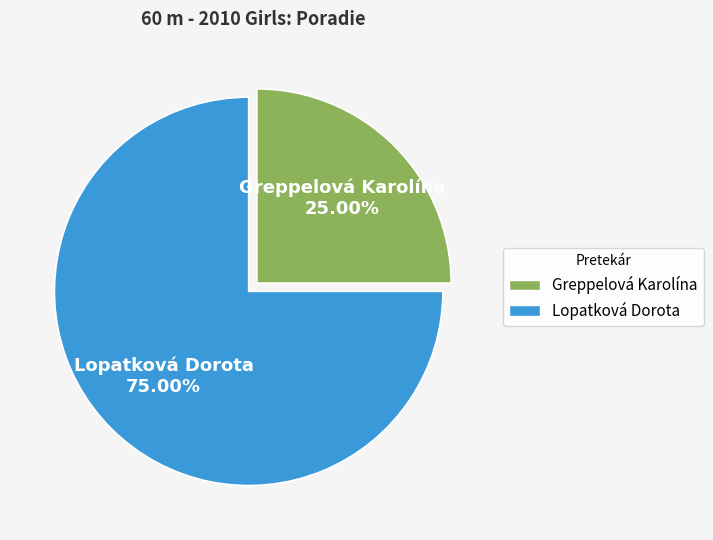

Approximately how many times larger is the value at Greppelová Karolína compared to Lopatková Dorota?

0.3